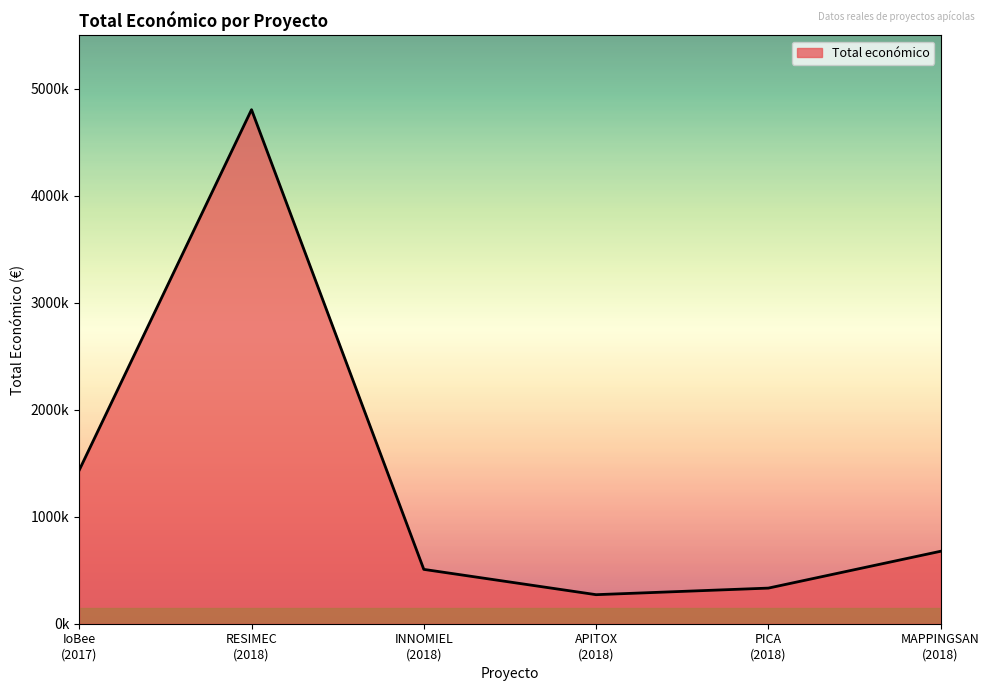

Rank the categories by value from highest to lowest.

RESIMEC
(2018), IoBee
(2017), MAPPINGSAN
(2018), INNOMIEL
(2018), PICA
(2018), APITOX
(2018)